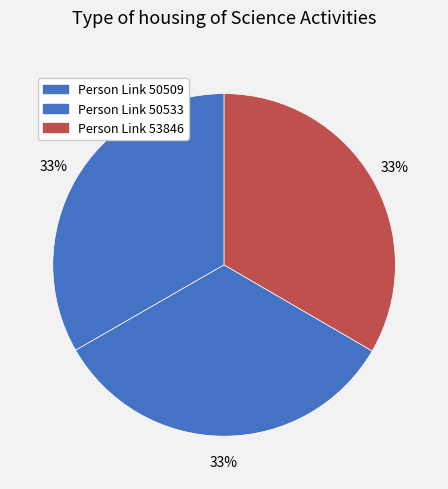

How many slices are in this pie chart?

3